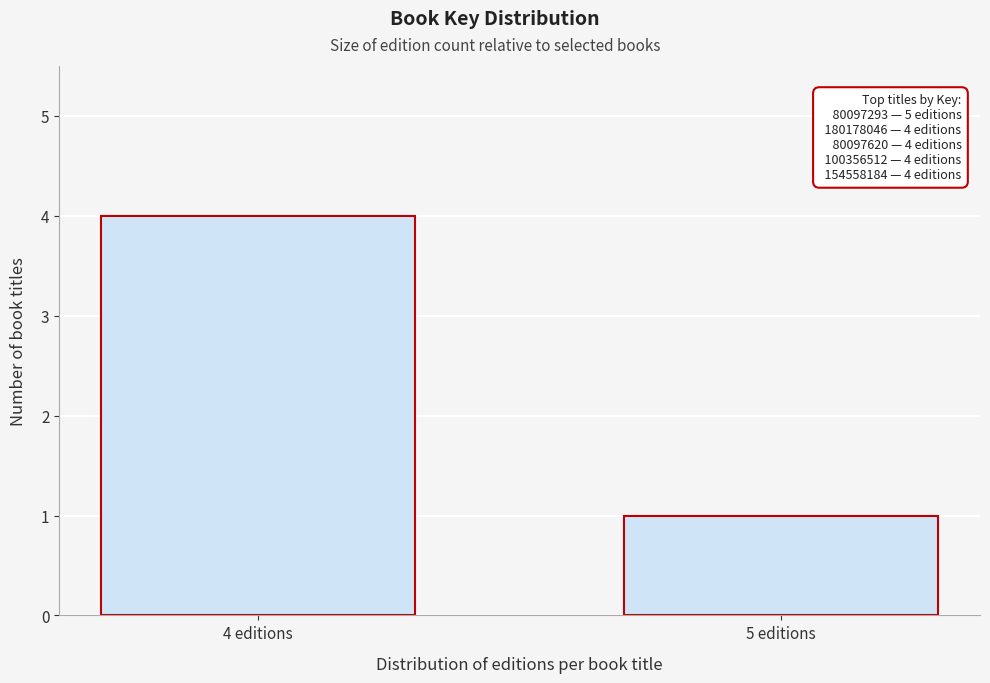

Reading right to left, list all the values displayed in this chart.

1	4